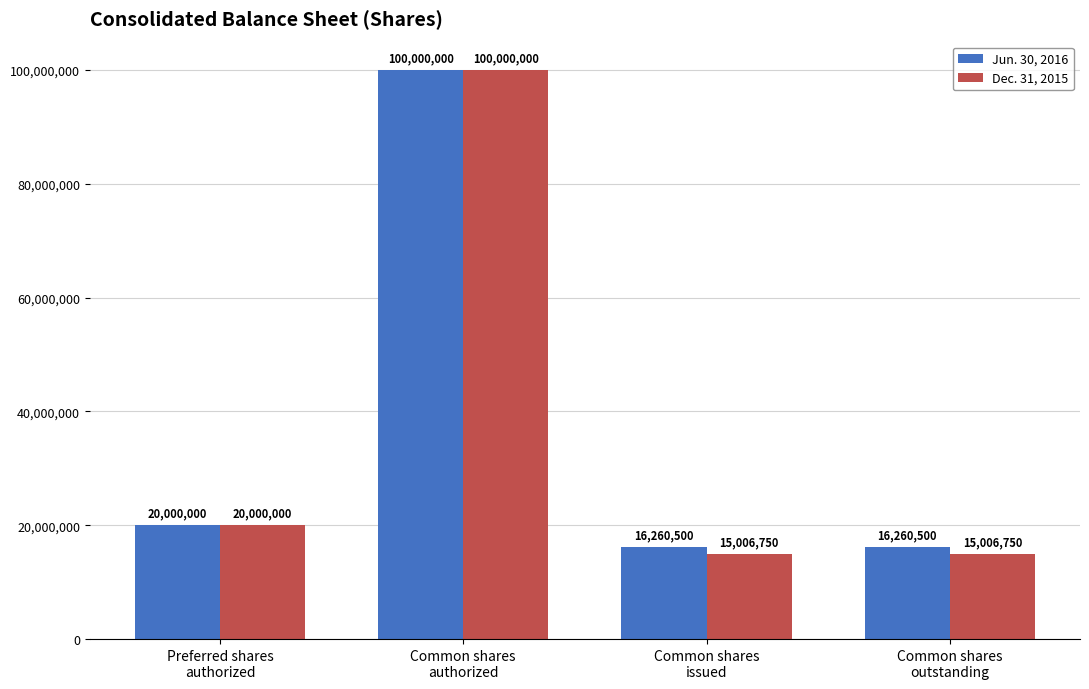

What is the sum of all Dec. 31, 2015 values?

150013500